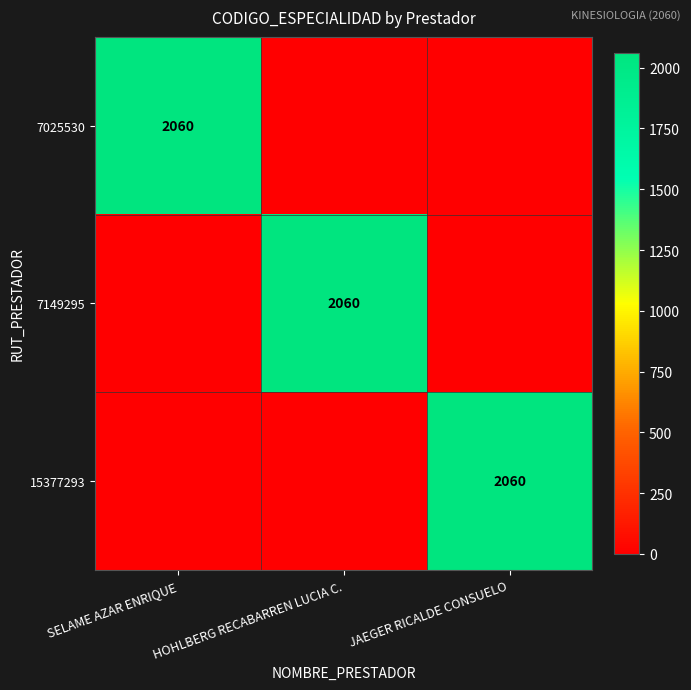

The 15377293 series shows 2060 at JAEGER RICALDE CONSUELO. True or false?

True